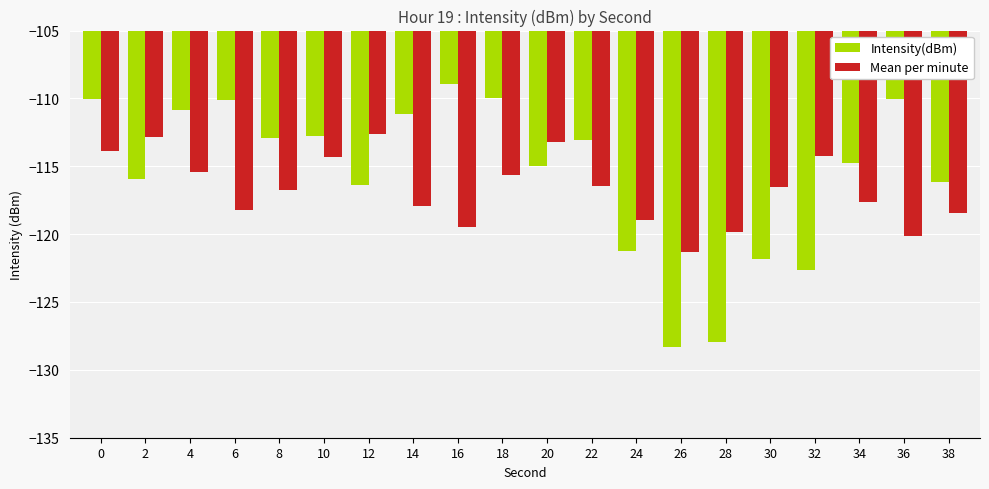

Are the bars horizontal?

No